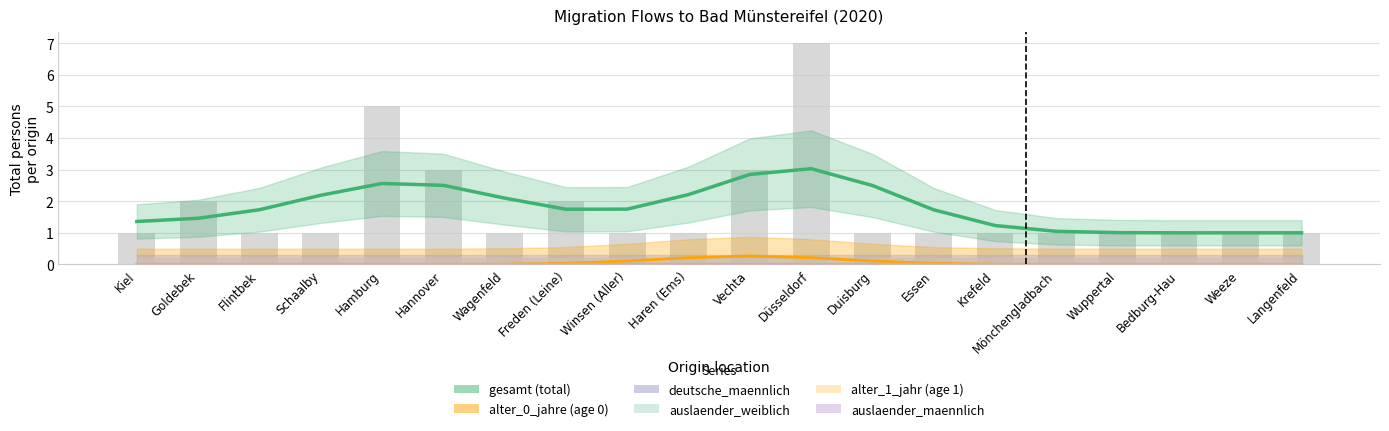

List the labels in order of alter_0_jahre (age 0) value, smallest first.

Kiel, Goldebek, Flintbek, Schaalby, Bedburg-Hau, Weeze, Langenfeld, Hamburg, Wuppertal, Hannover, Mönchengladbach, Wagenfeld, Krefeld, Freden (Leine), Essen, Winsen (Aller), Duisburg, Haren (Ems), Düsseldorf, Vechta